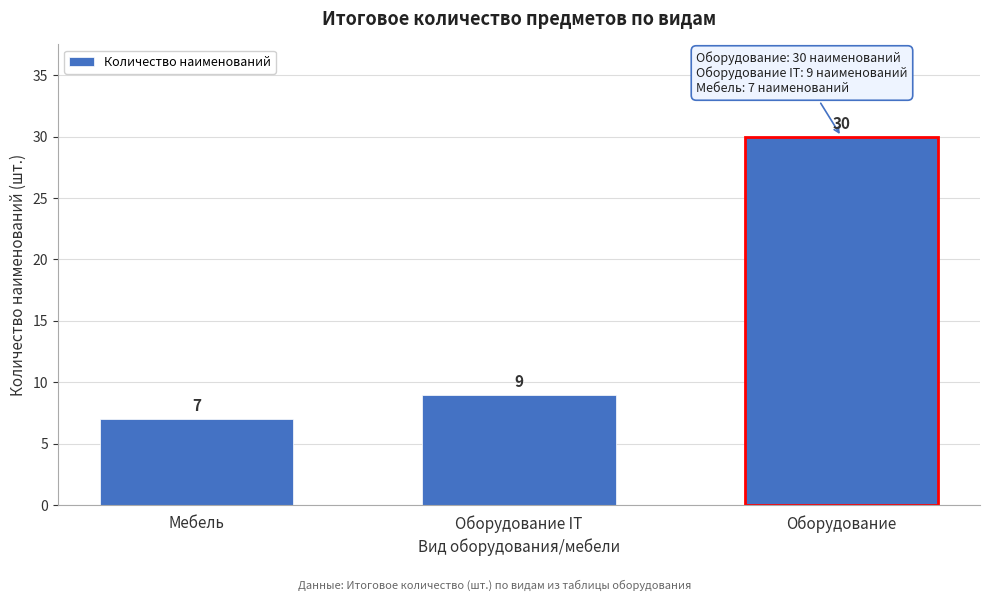

Reading right to left, extract all data points from this chart.

Оборудование=30	Оборудование IT=9	Мебель=7